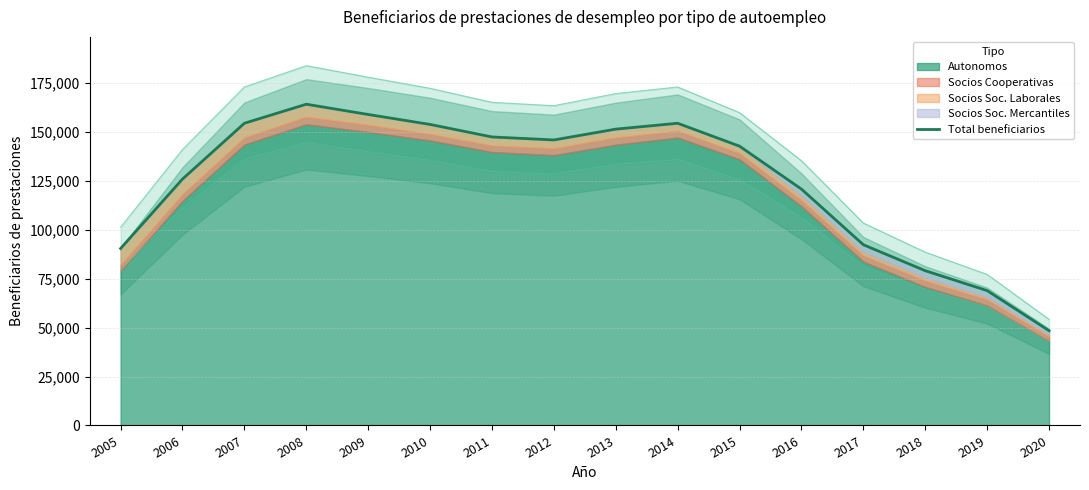

What is the value of the 6th point from the left?

153868